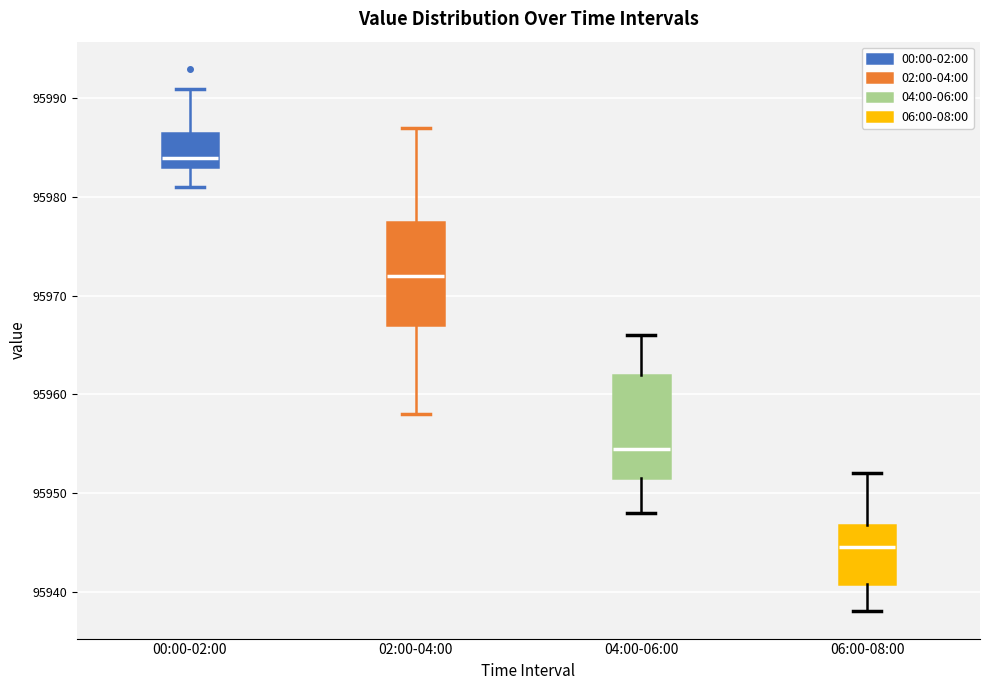

Reading left to right, read every box against the y-axis: the position of its median line, the range the box covers, and the ends of its whiskers. The values are not printed on the chart, so give them approximately, as read against the axis.

00:00-02:00: median 95984, box 95983 to 95987, whiskers 95981 to 95991
02:00-04:00: median 95972, box 95967 to 95978, whiskers 95958 to 95987
04:00-06:00: median 95955, box 95952 to 95962, whiskers 95948 to 95966
06:00-08:00: median 95945, box 95941 to 95947, whiskers 95938 to 95952